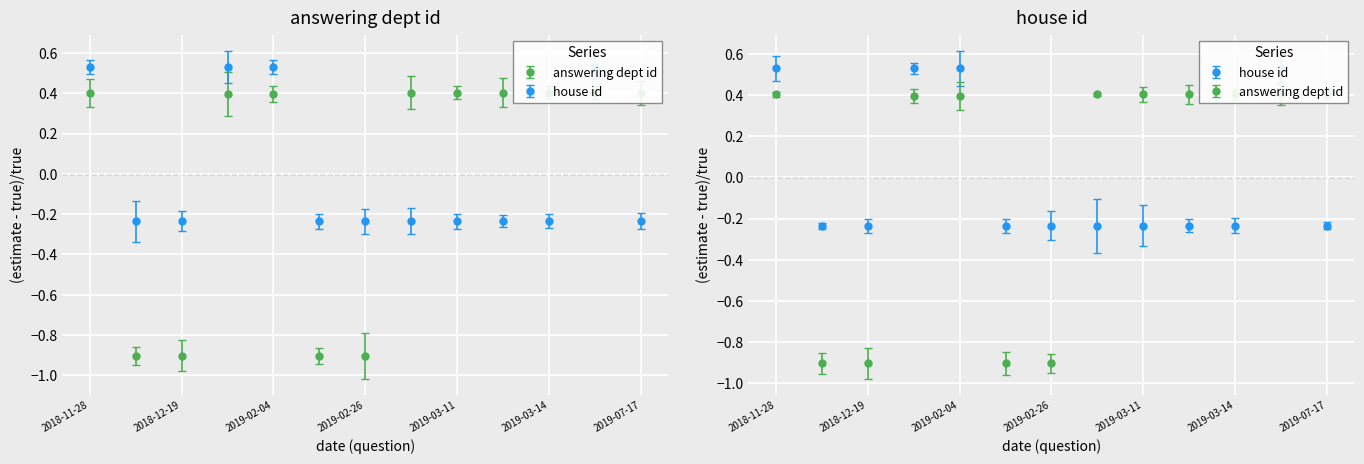

Which series changed the most between 2018-12-11 and 2019-02-04?

answering dept id